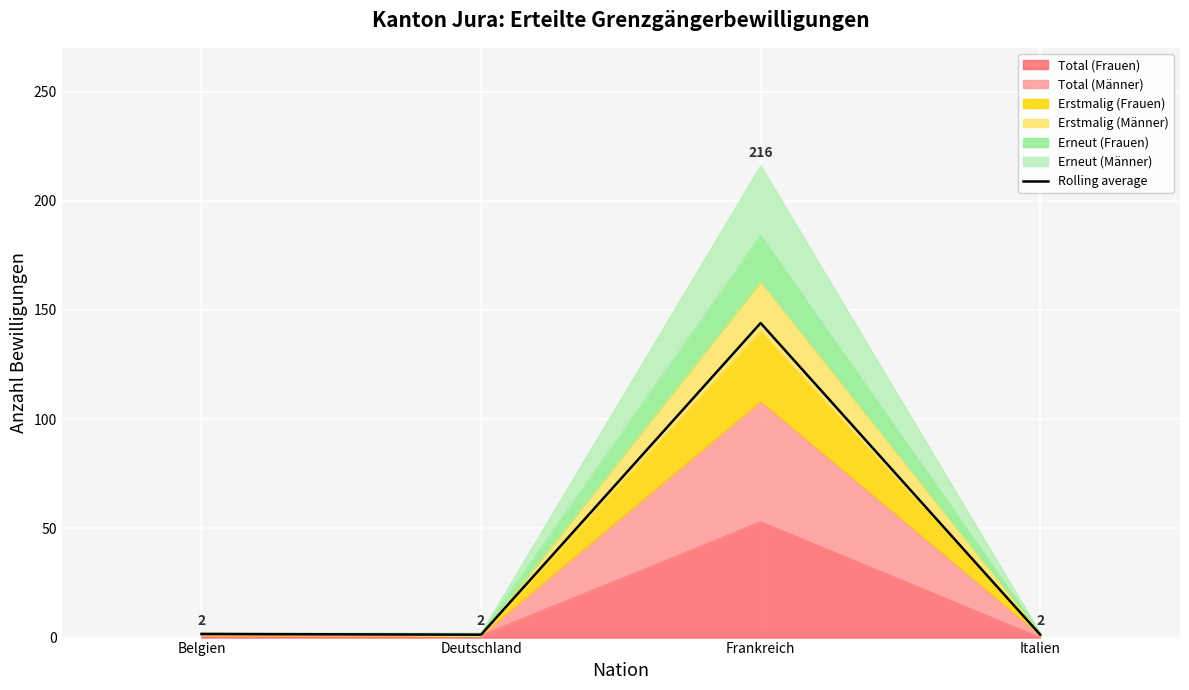

True or false: there are more than 1 points higher than both neighbors.

False